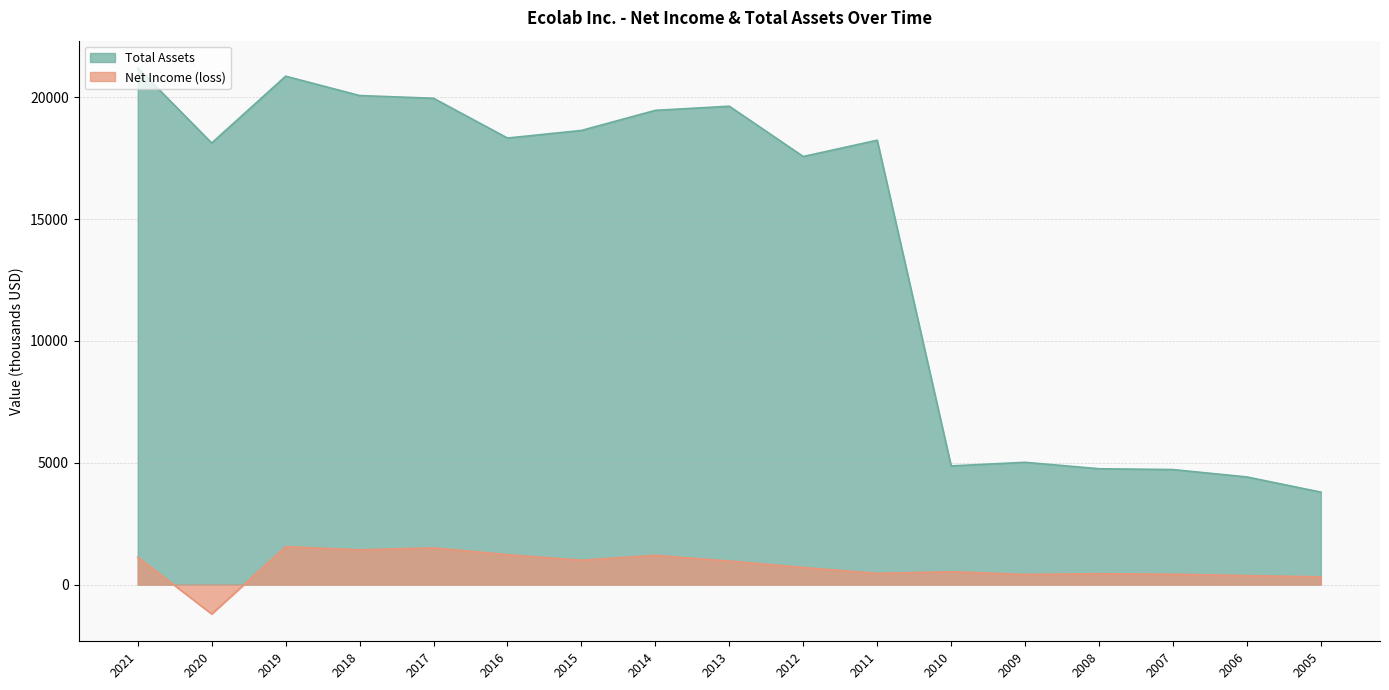

How many lines are shown in the chart?

2